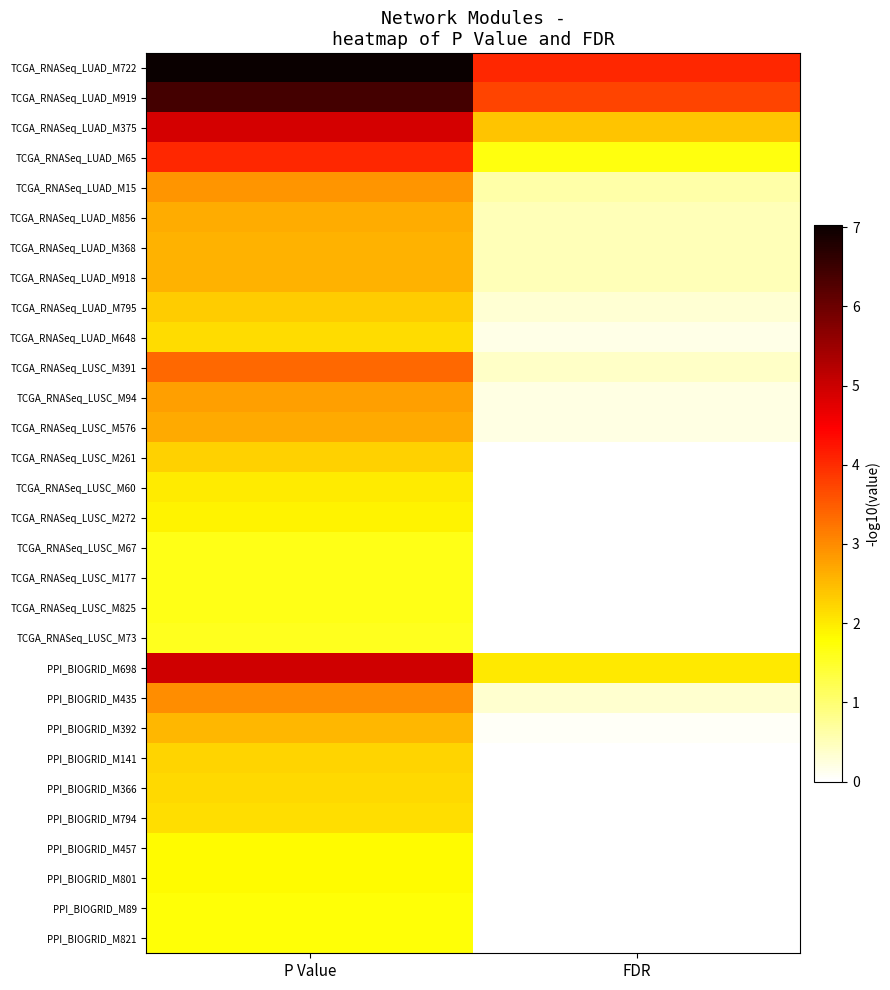

Which series changed the most between P Value and FDR?

TCGA_RNASeq_LUAD_M722